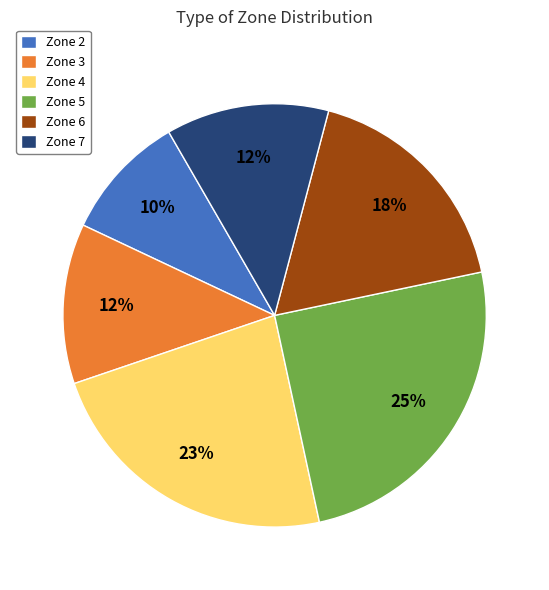

Combined, do Zone 5 and Zone 6 account for over 50%?

No